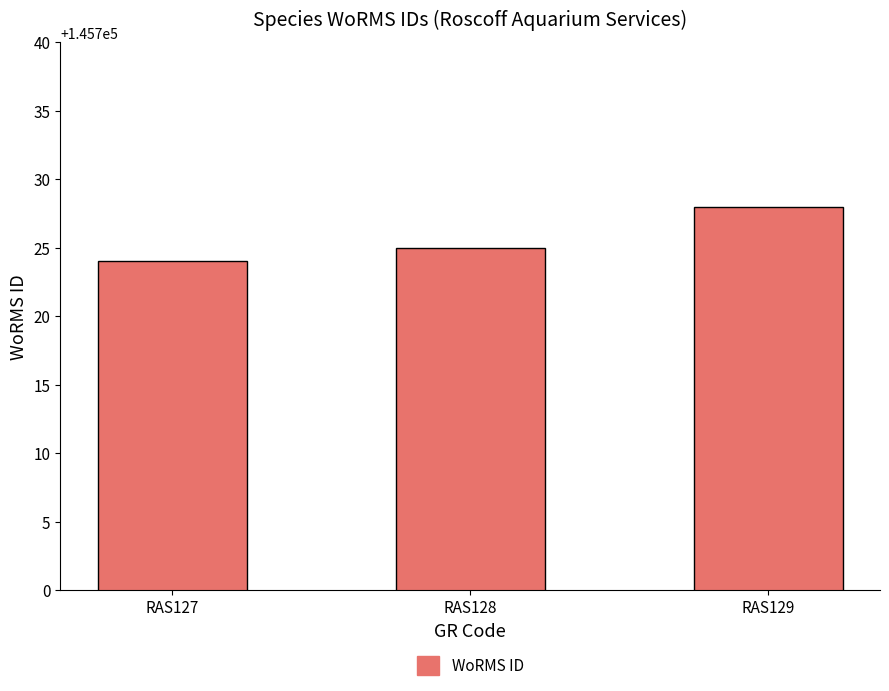

Is it true that the value at RAS129 is 55939?

False